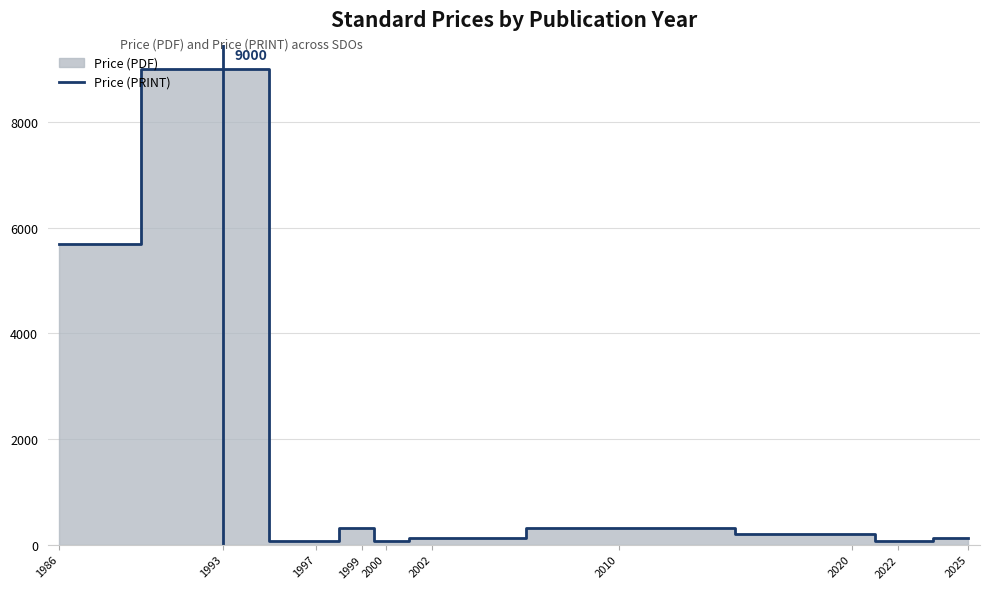

The value at 2010 is 306.0. True or false?

True